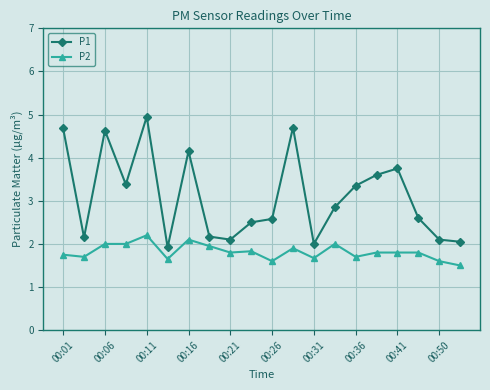

Which series has the widest spread of values?

P1